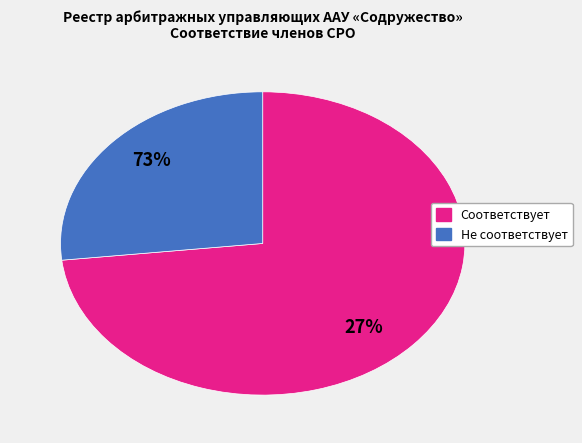

The Соответствует slice represents 61% of the pie. True or false?

False